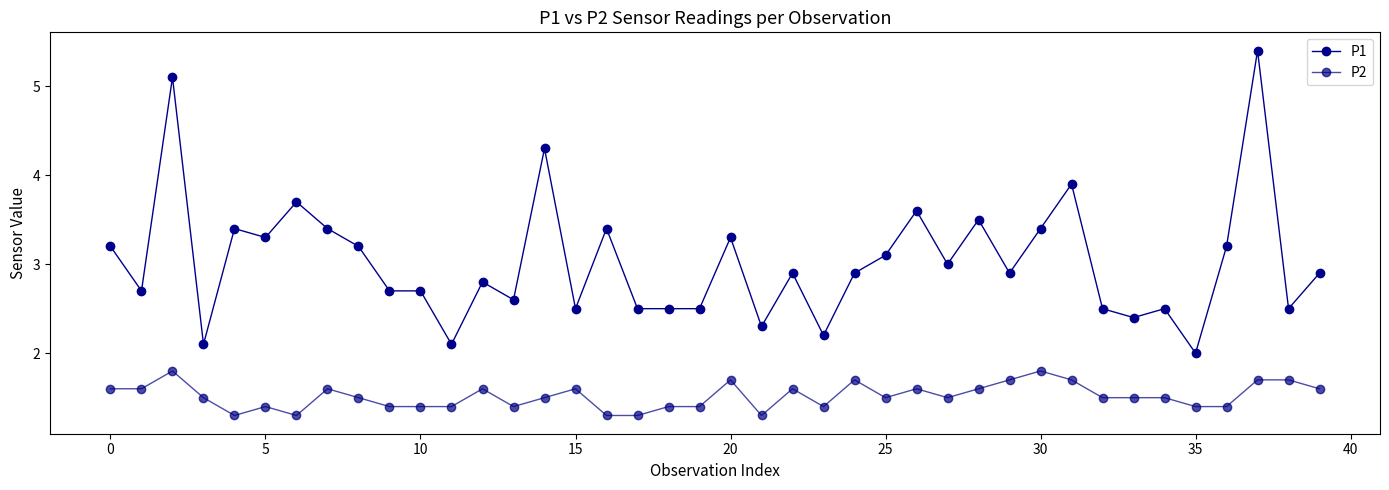

How many lines are shown in the chart?

2